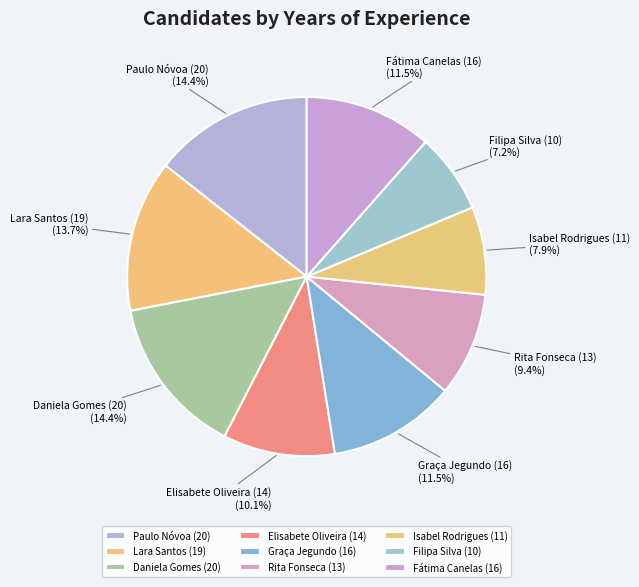

Approximately how many times larger is the value at Elisabete Oliveira (14) compared to Lara Santos (19)?

0.7